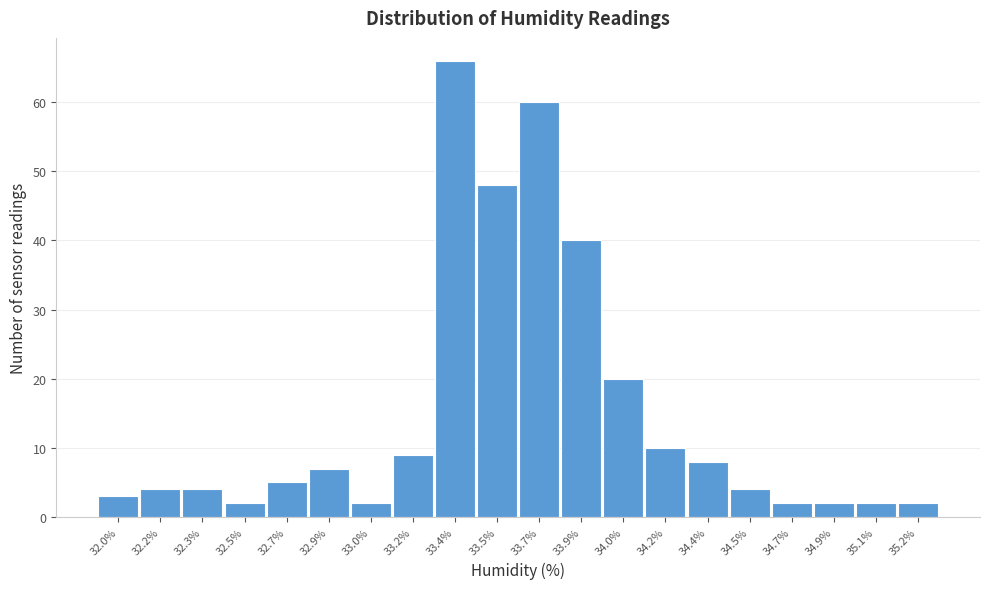

Reading left to right, list all the values displayed in this chart.

32.0%=3	32.2%=4	32.3%=4	32.5%=2	32.7%=5	32.9%=7	33.0%=2	33.2%=9	33.4%=66	33.5%=48	33.7%=60	33.9%=40	34.0%=20	34.2%=10	34.4%=8	34.5%=4	34.7%=2	34.9%=2	35.1%=2	35.2%=2